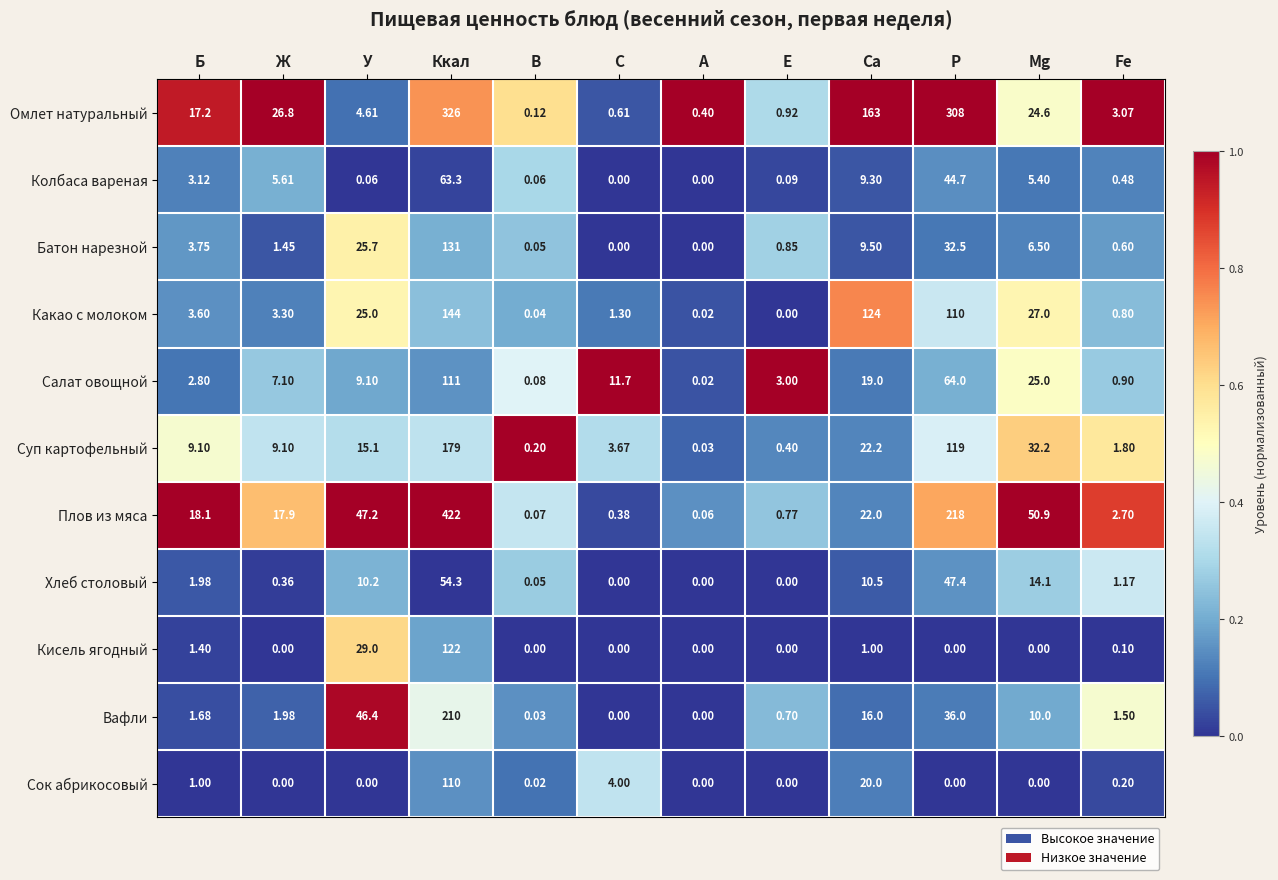

At how many categories does at least one series exceed 0?

12